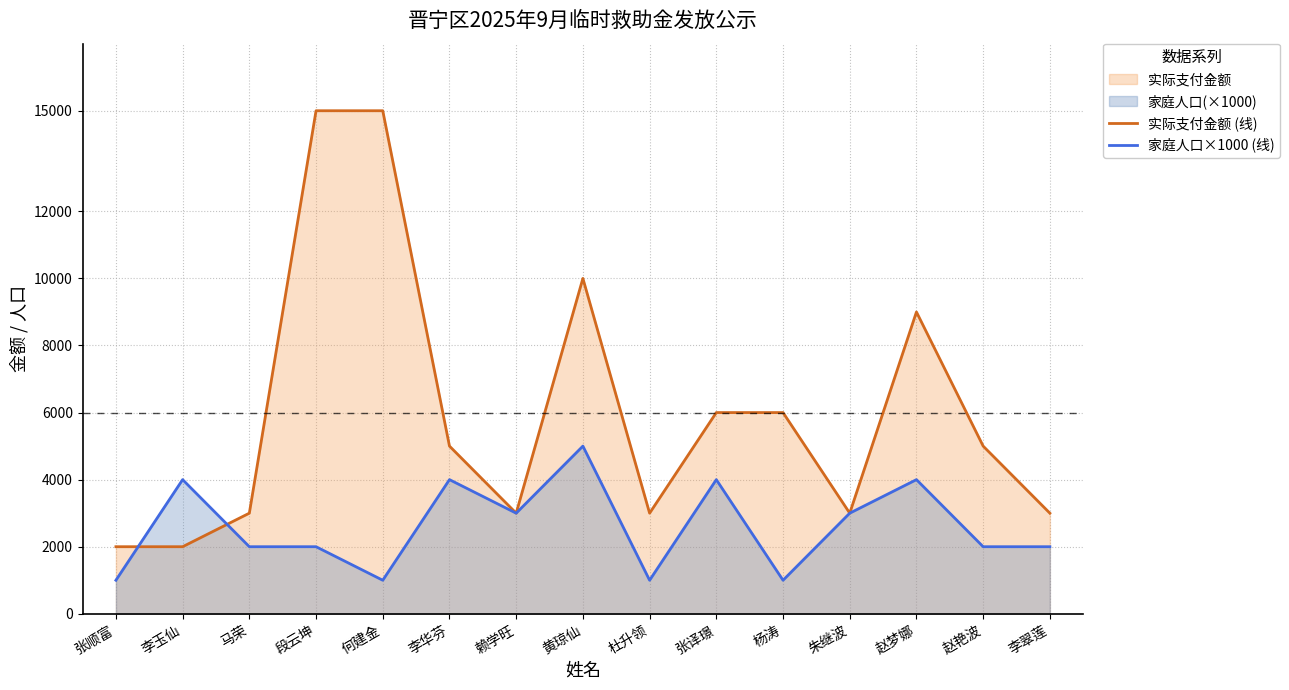

What is the difference between the 实际支付金额 (线) values at 张顺富 and 杜升领?

1000